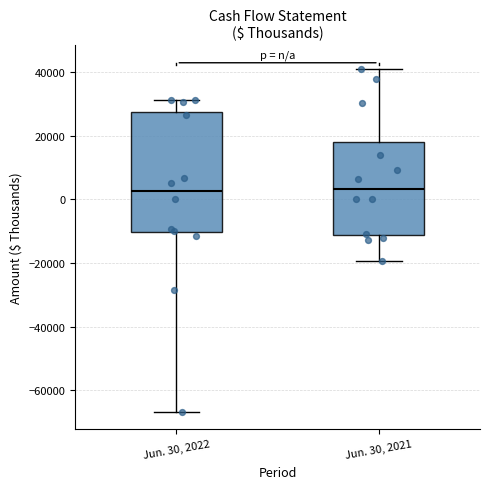

Where is the upper edge of the box for Jun. 30, 2021 on the y-axis? The values are not printed on the chart, so give them approximately, as read against the axis.

18000